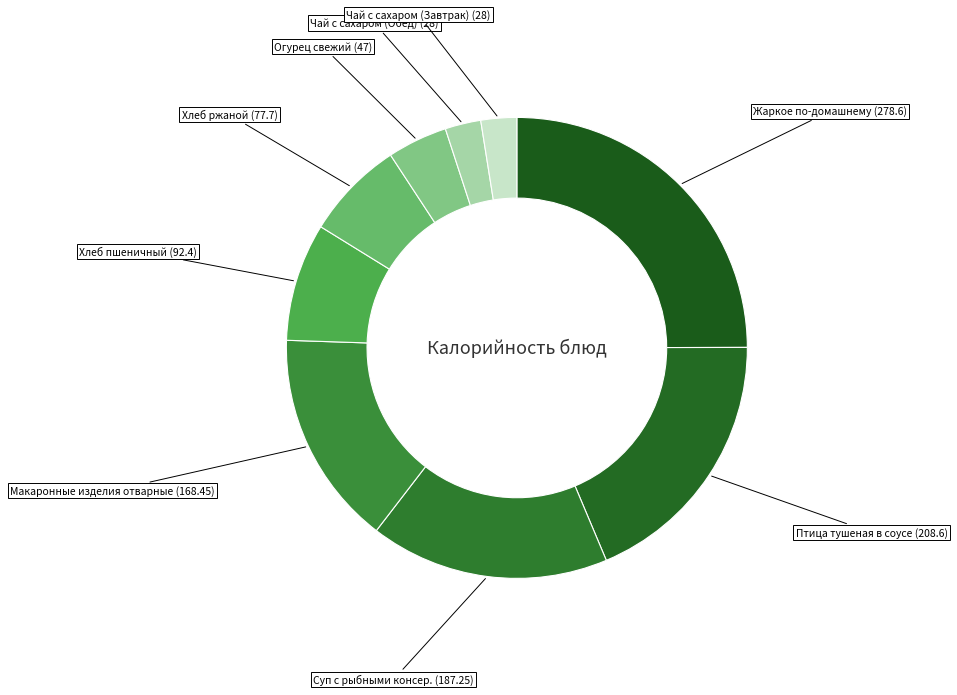

Is there any slice that represents more than half of the pie?

No